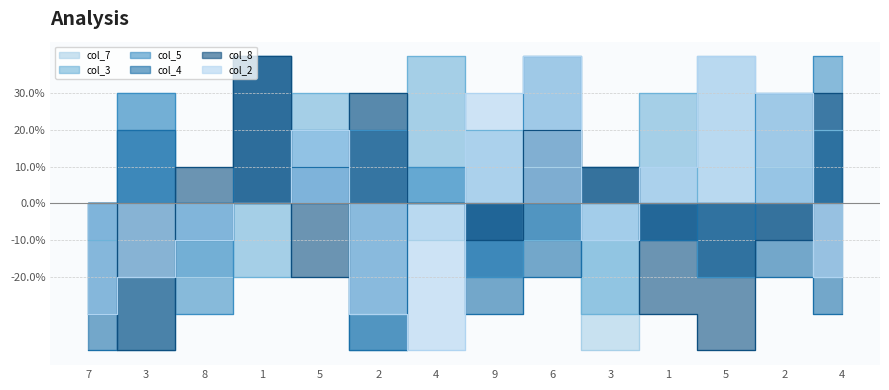

Reading left to right, list all the values displayed in this chart.

col_7: 7=0	3=3	8=-2	1=4	5=1	2=3	4=-1	9=-2	6=1	3=-4	1=0	5=4	2=1	4=2
col_3: 7=-1	3=-4	8=0	1=-2	5=3	2=-4	4=4	9=2	6=-1	3=-3	1=3	5=-2	2=0	4=2
col_5: 7=-3	3=3	8=-3	1=0	5=2	2=2	4=1	9=-2	6=4	3=0	1=-1	5=-2	2=3	4=4
col_4: 7=-4	3=2	8=-1	1=4	5=1	2=-4	4=0	9=-3	6=-2	3=1	1=-1	5=0	2=-2	4=-3
col_8: 7=0	3=-4	8=1	1=4	5=-2	2=3	4=0	9=-1	6=2	3=1	1=-3	5=-4	2=-1	4=3
col_2: 7=-3	3=-2	8=-1	1=0	5=2	2=-3	4=-4	9=3	6=4	3=-1	1=1	5=4	2=3	4=-2